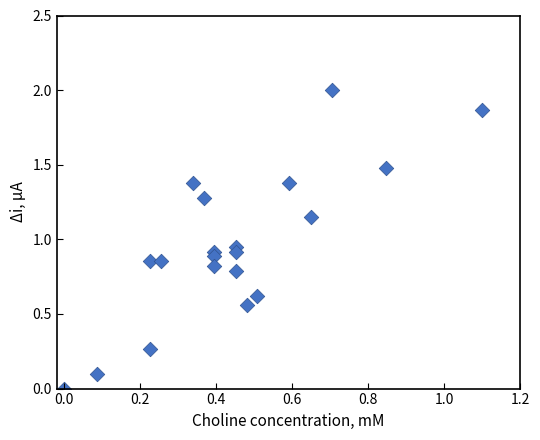

What is the range of Y values (max minus min)?

2.0